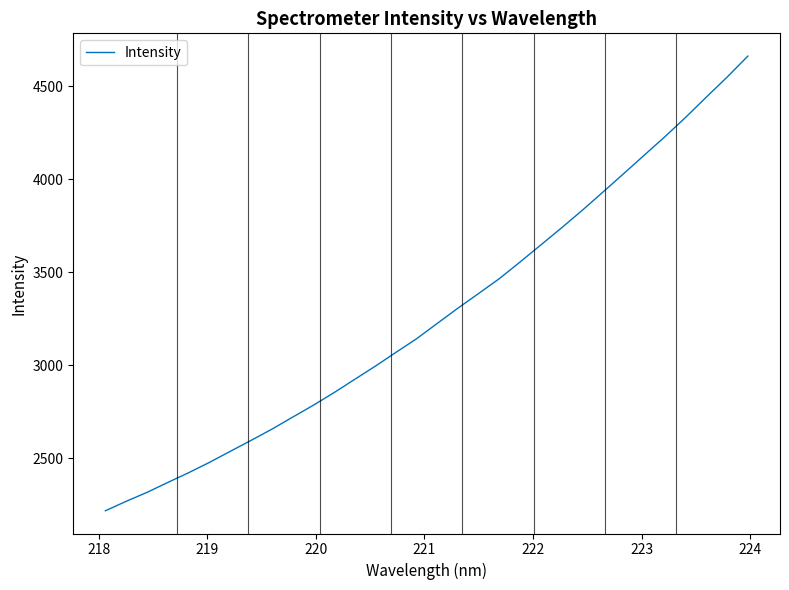

What is the greatest value displayed?

4661.1